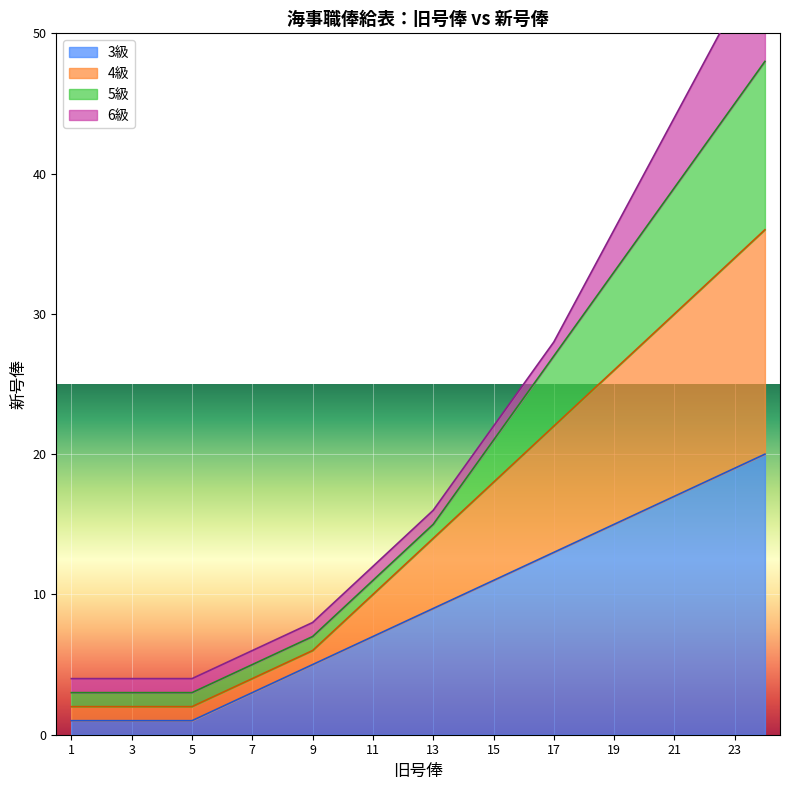

True or false: 3級 has a value of 0 at 5.

False